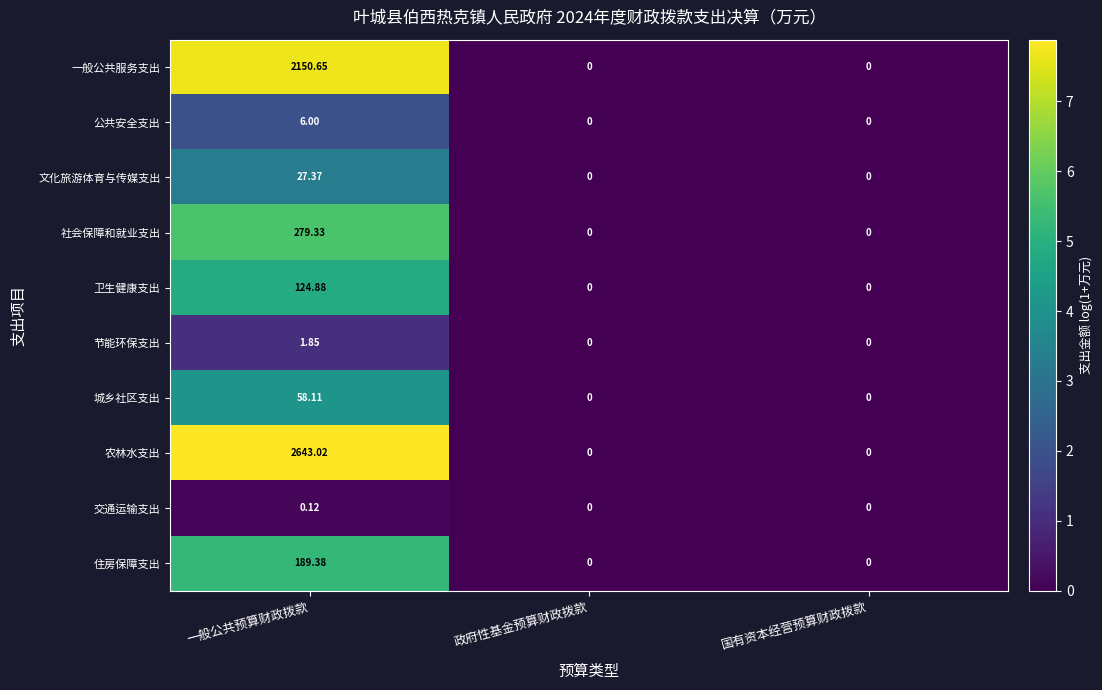

What is the greatest value displayed?

2643.0